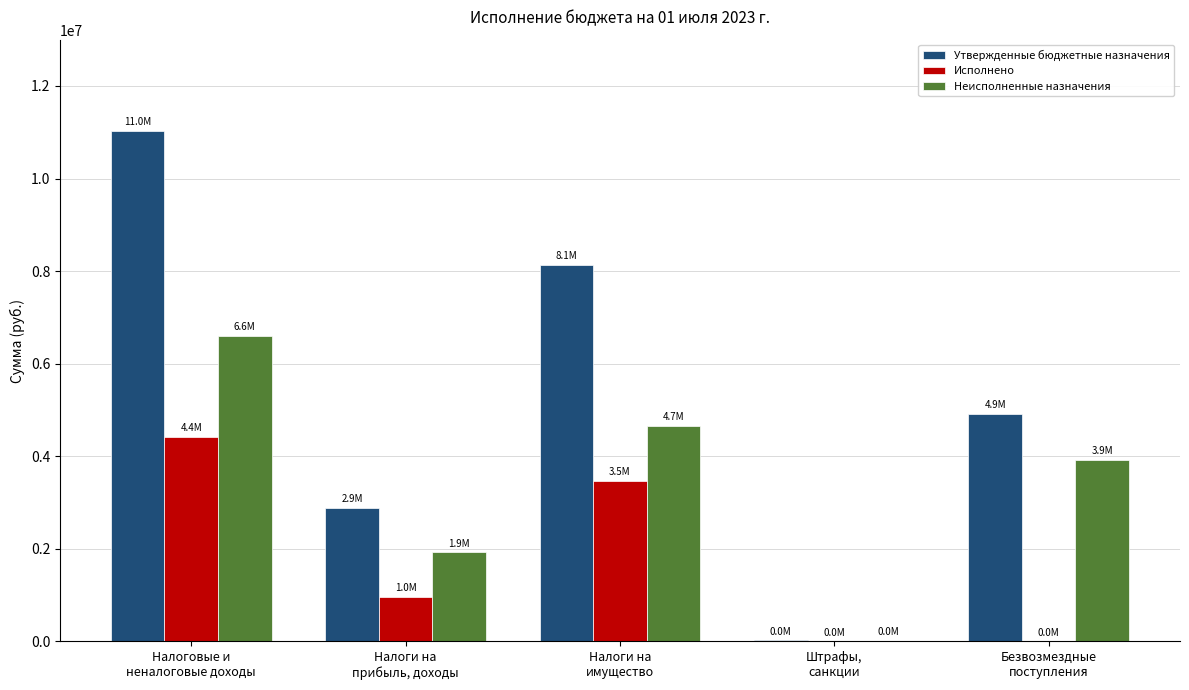

Is the value of Исполнено at Налоги на
прибыль, доходы greater than the value of Неисполненные назначения at Безвозмездные
поступления?

No